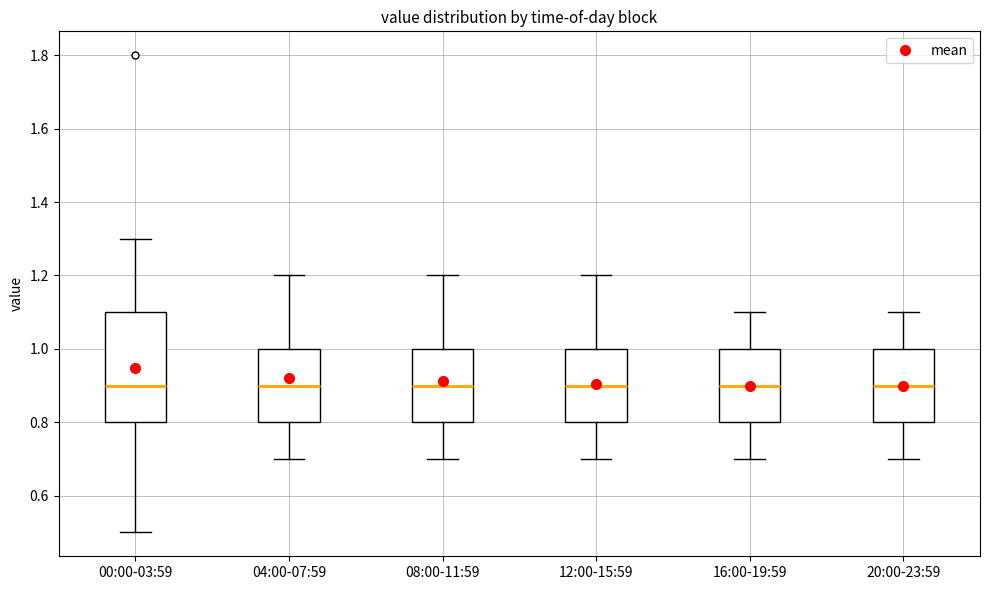

Reading left to right, read every box against the y-axis: the position of its median line, the range the box covers, and the ends of its whiskers. The values are not printed on the chart, so give them approximately, as read against the axis.

00:00-03:59: median 0.9, box 0.8 to 1.1, whiskers 0.5 to 1.3
04:00-07:59: median 0.9, box 0.8 to 1.0, whiskers 0.7 to 1.2
08:00-11:59: median 0.9, box 0.8 to 1.0, whiskers 0.7 to 1.2
12:00-15:59: median 0.9, box 0.8 to 1.0, whiskers 0.7 to 1.2
16:00-19:59: median 0.9, box 0.8 to 1.0, whiskers 0.7 to 1.1
20:00-23:59: median 0.9, box 0.8 to 1.0, whiskers 0.7 to 1.1